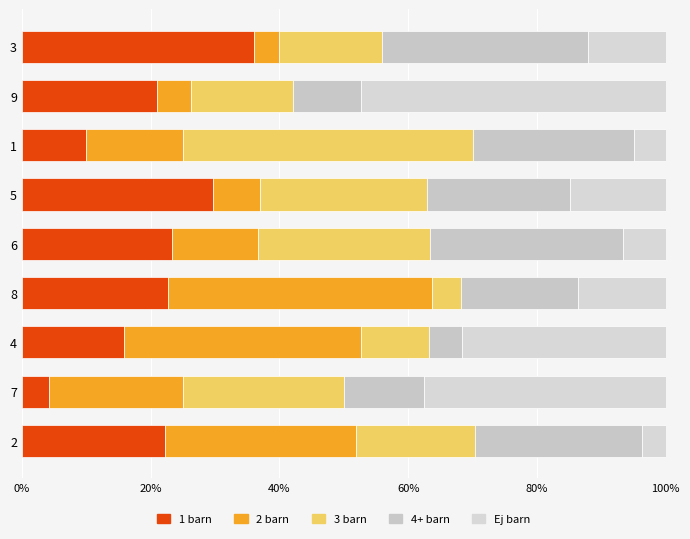

Count the number of categories in the chart.

9